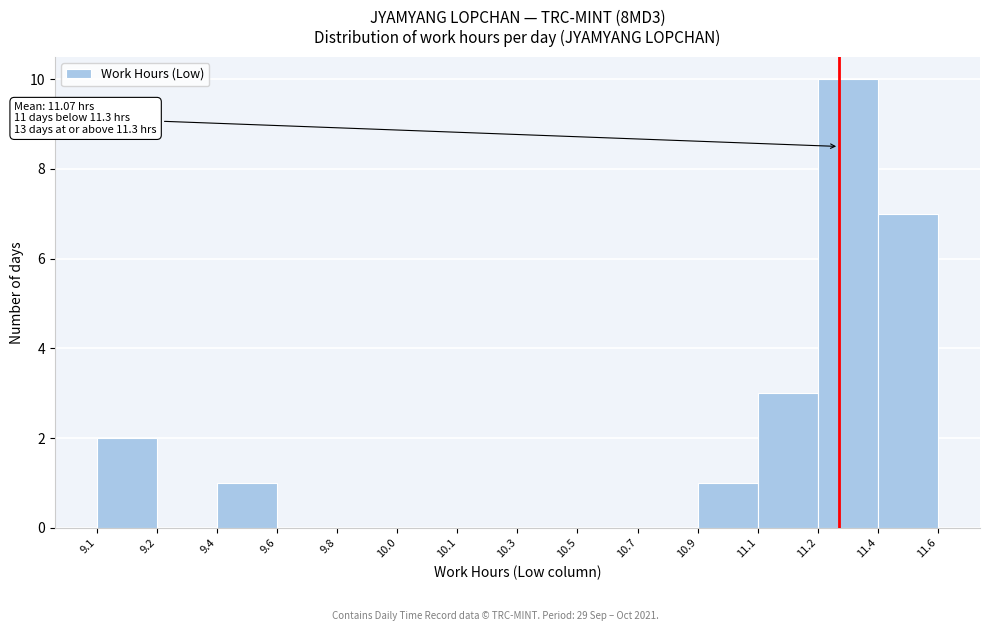

Reading right to left, extract all data points from this chart.

11.4=7	11.2=10	11.1=3	10.9=1	10.7=0	10.5=0	10.3=0	10.1=0	10.0=0	9.8=0	9.6=0	9.4=1	9.2=0	9.1=2